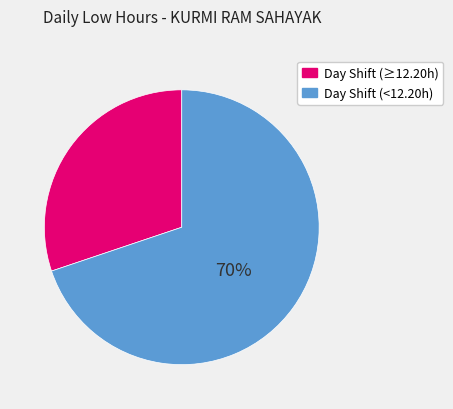

To the nearest percent, what is the average slice percentage?

50%